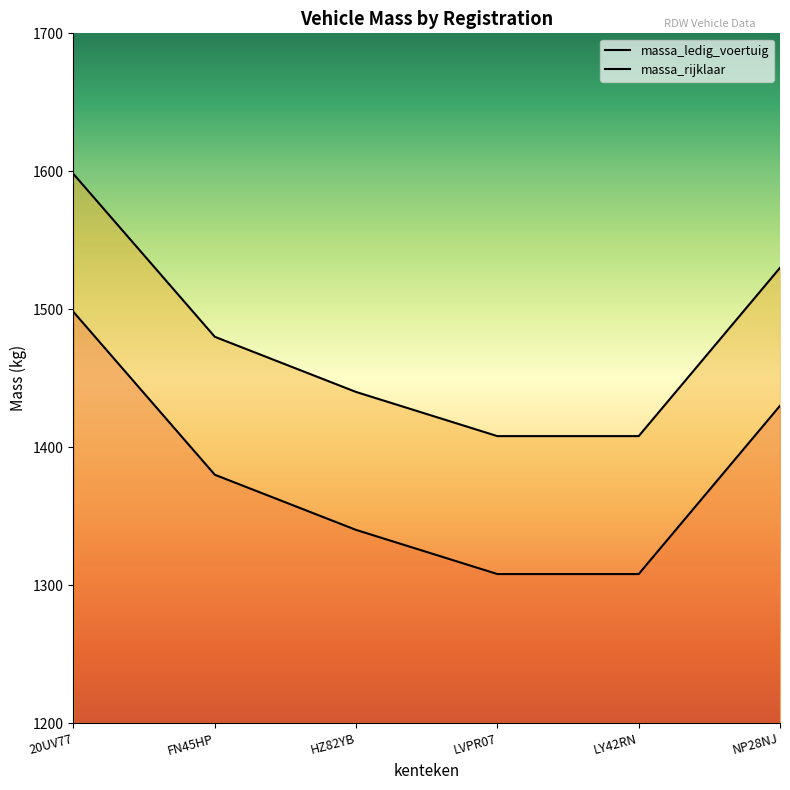

List the series in order of their peak value, lowest first.

massa_ledig_voertuig, massa_rijklaar